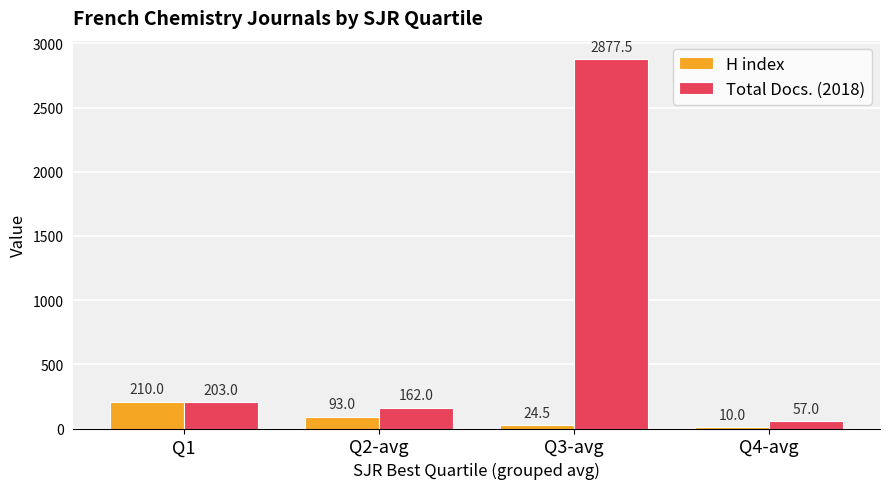

Where is Total Docs. (2018) nearest to the value 1467?

Q1